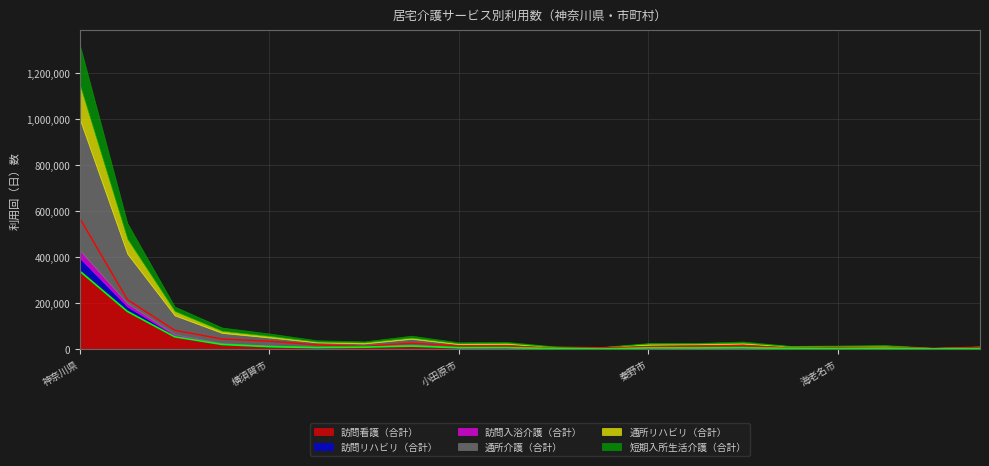

How many lines are shown in the chart?

6